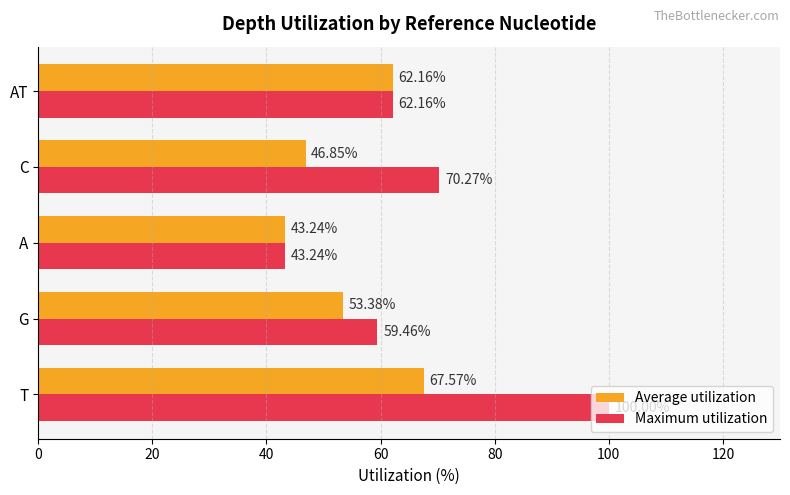

At how many categories does at least one series exceed 66?

2